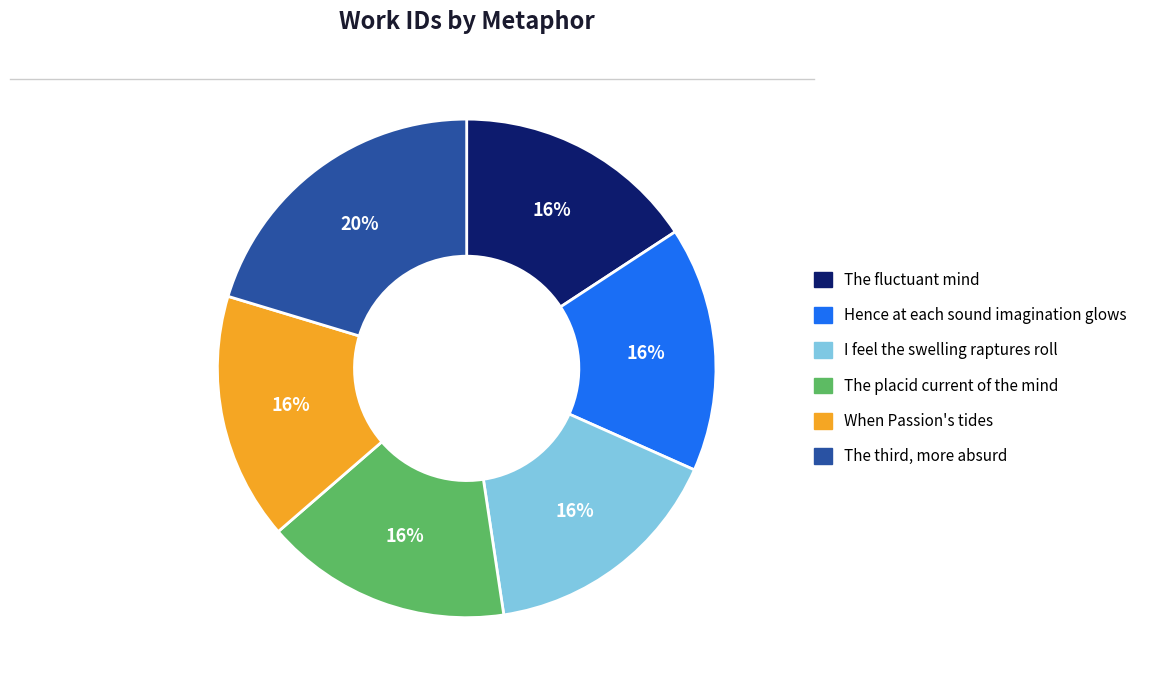

What is the ratio of the value at When Passion's tides to the value at The fluctuant mind?

1.0